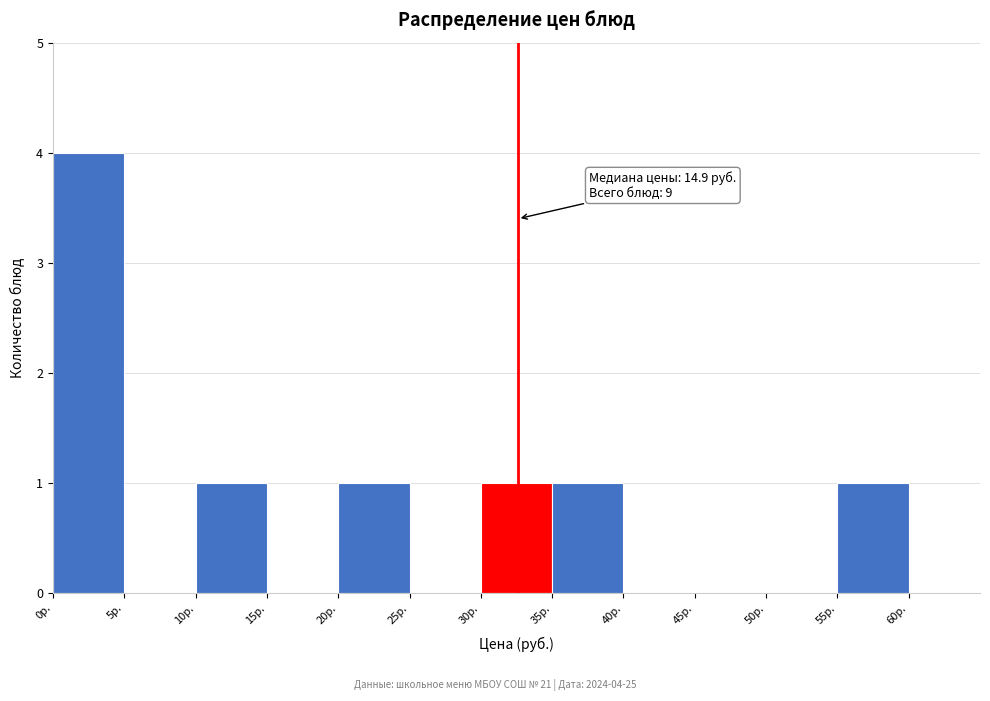

Over which range of the x-axis is the bar tallest?

0 to 5